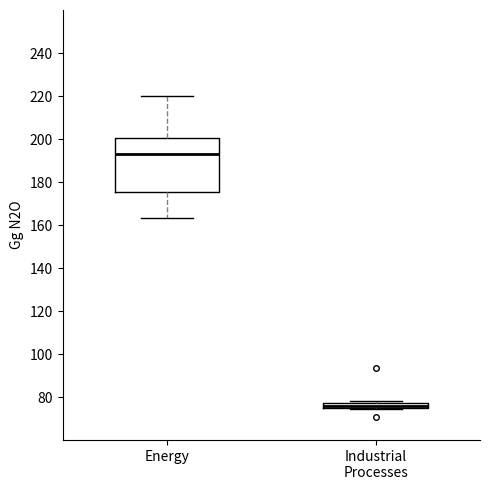

Where does the lower whisker of the box for Energy end on the y-axis? The values are not printed on the chart, so give them approximately, as read against the axis.

164